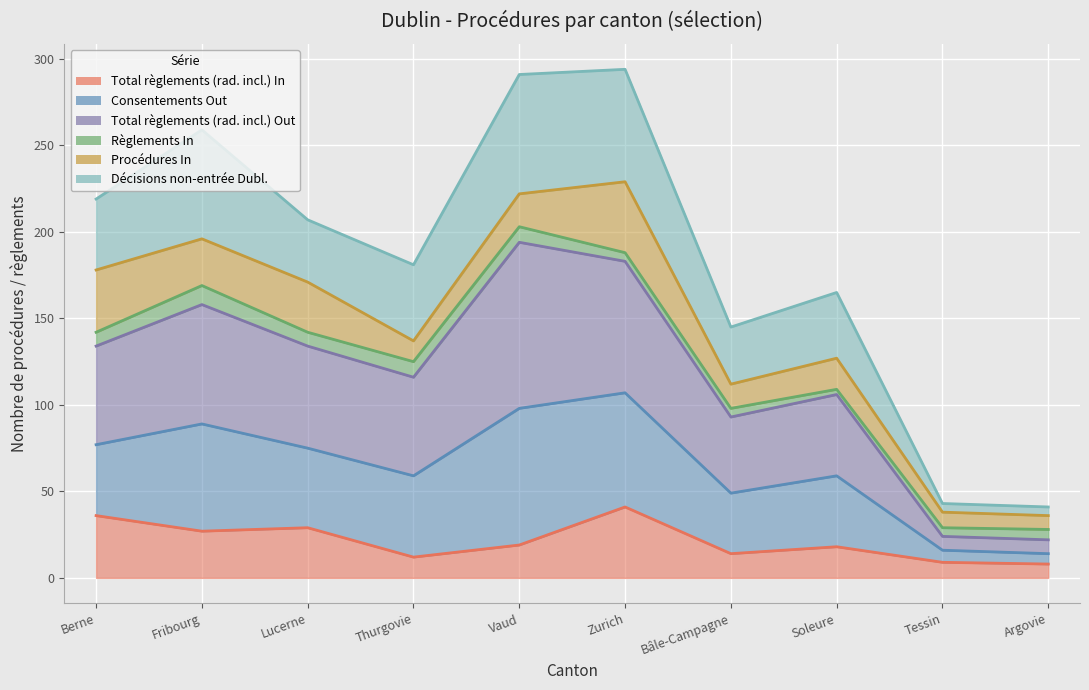

Read the Total règlements (rad. incl.) In value at Berne, to the nearest 5.

35